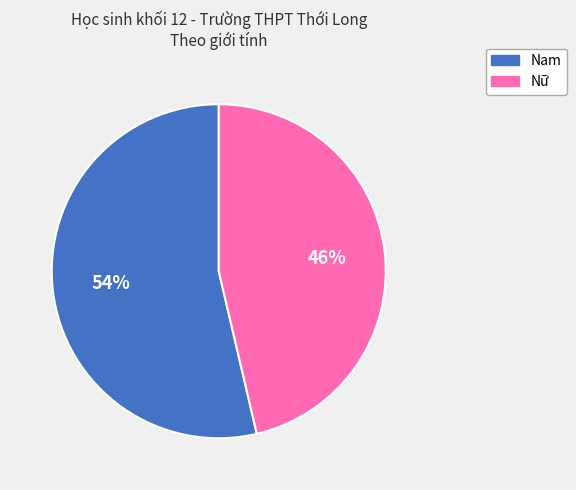

What percentage is the Nam slice, to the nearest percent?

54%